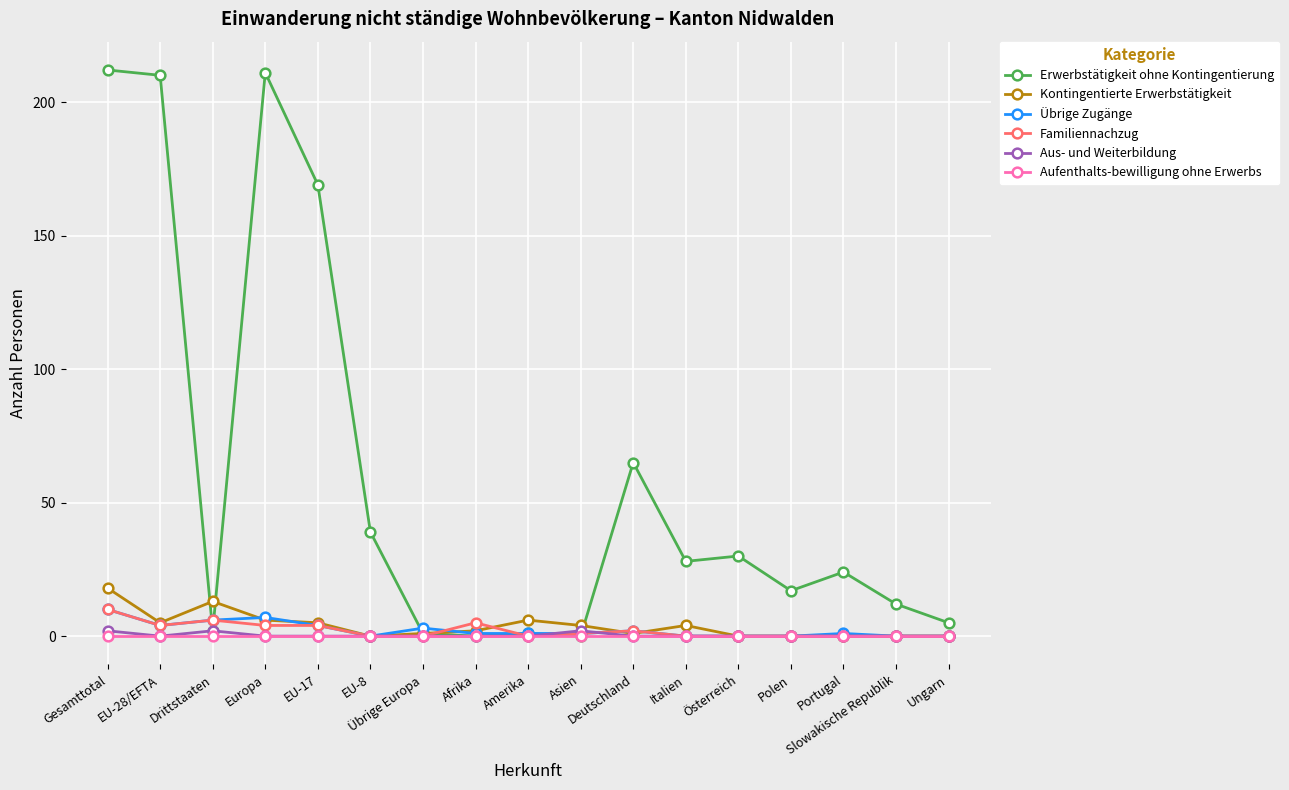

What position from the right is Slowakische Republik?

2